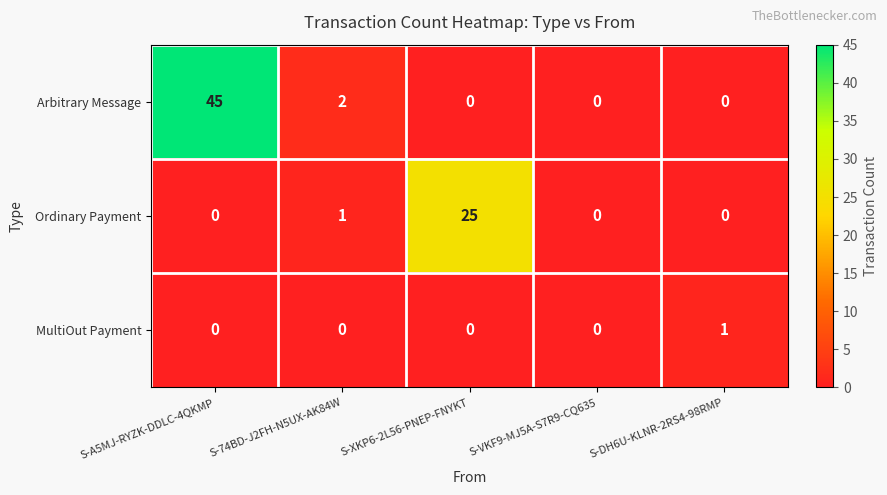

List the series in order of their peak value, highest first.

Arbitrary Message, Ordinary Payment, MultiOut Payment